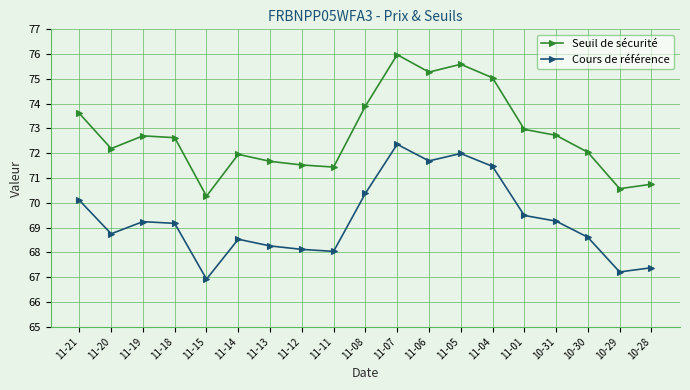

Rank the series by their maximum value, from highest to lowest.

Seuil de sécurité, Cours de référence